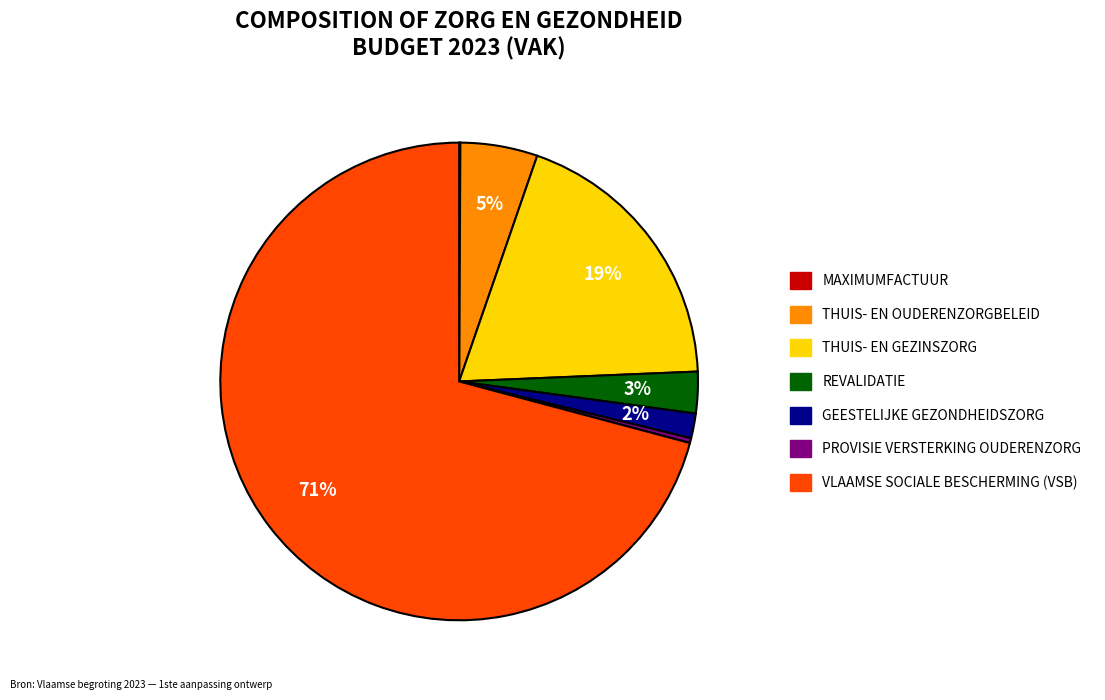

To the nearest percent, what is the average slice percentage?

14%